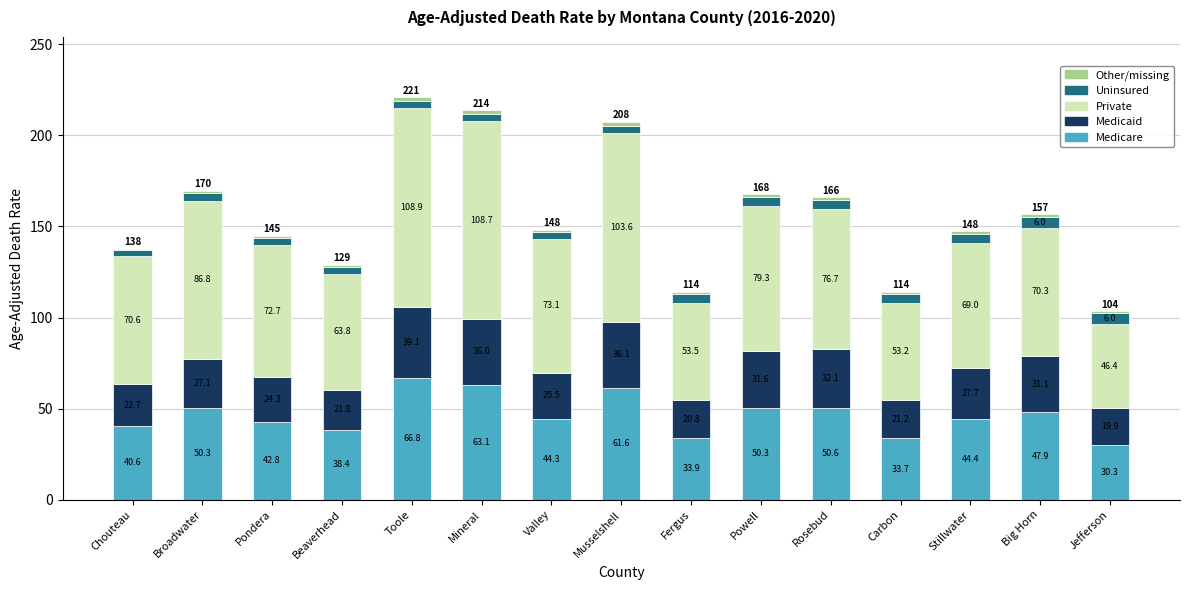

Does the chart contain any negative values?

No